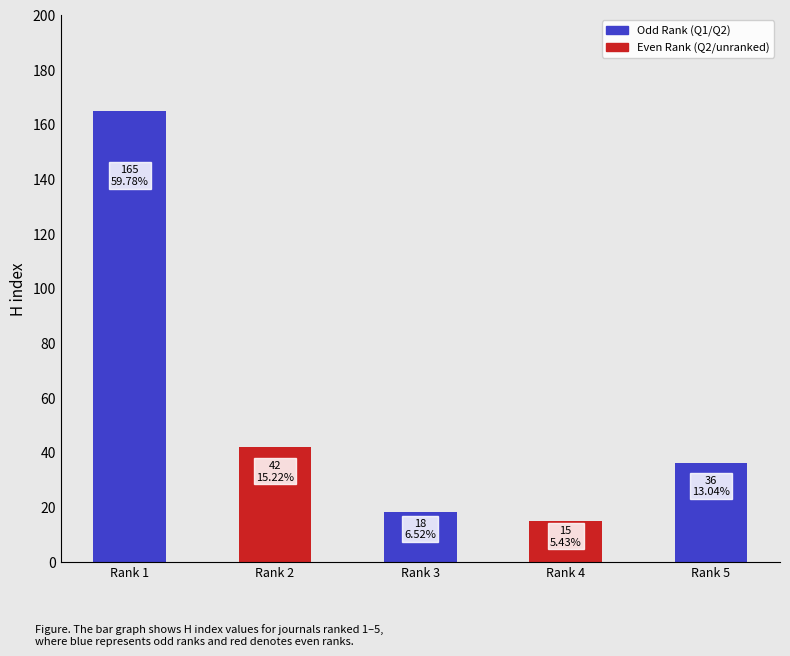

How many series are shown in this chart?

1